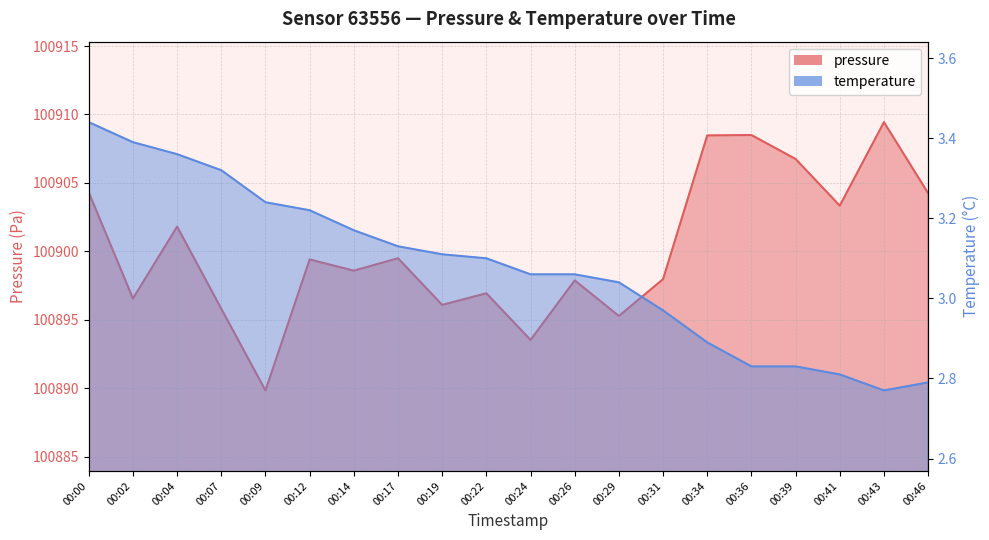

True or false: pressure and temperature cross at least once.

False